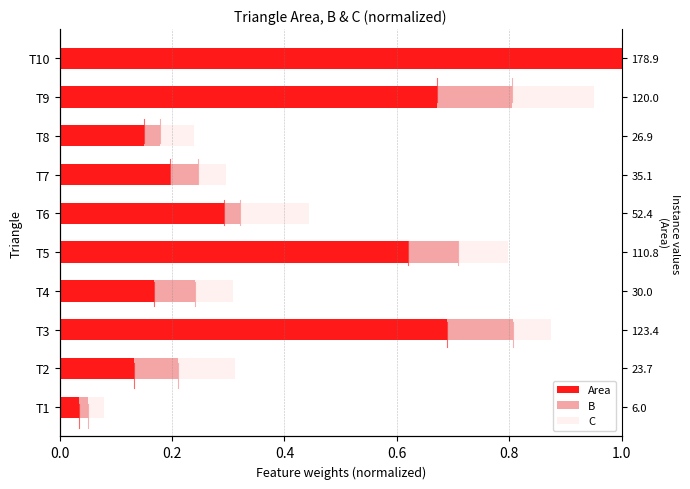

Is it true that B equals 0.0 at T6?

False